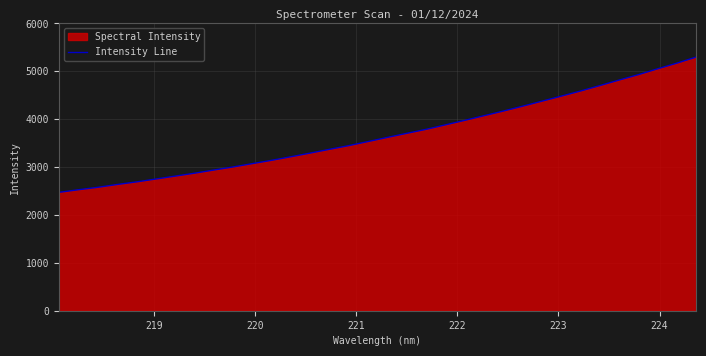

What is the difference between the maximum and minimum values?

2825.5